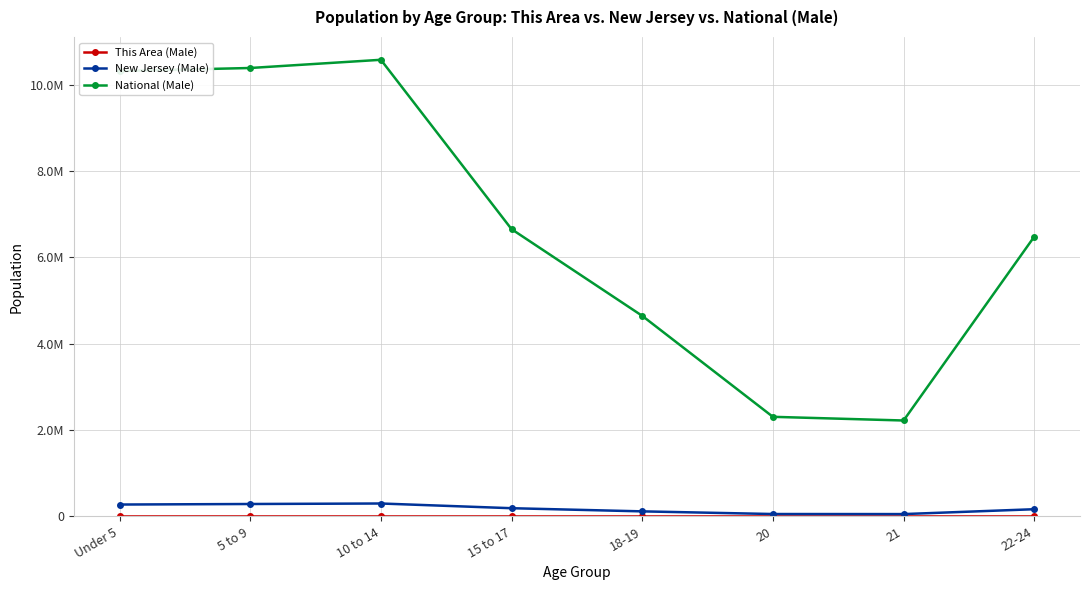

What is the spread (max minus min) of values at 15 to 17?

6656074